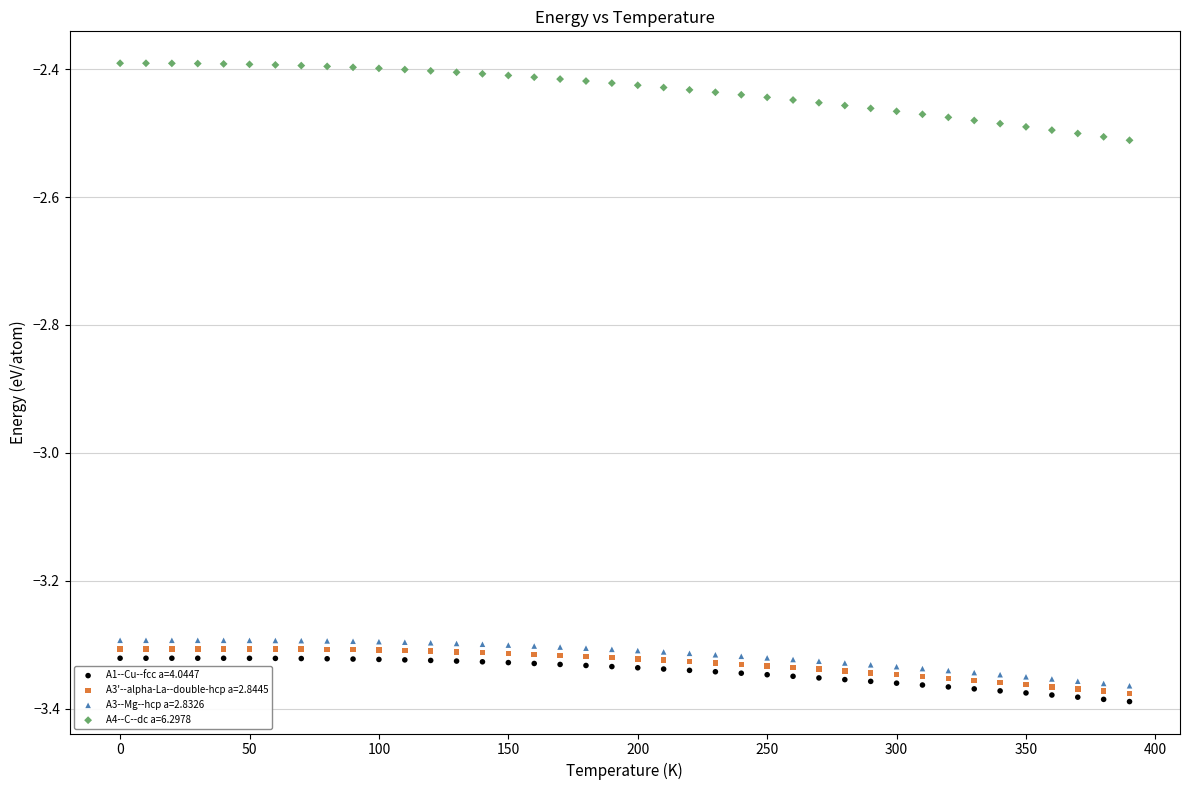

Which series reaches the maximum Y coordinate?

A4--C--dc a=6.2978